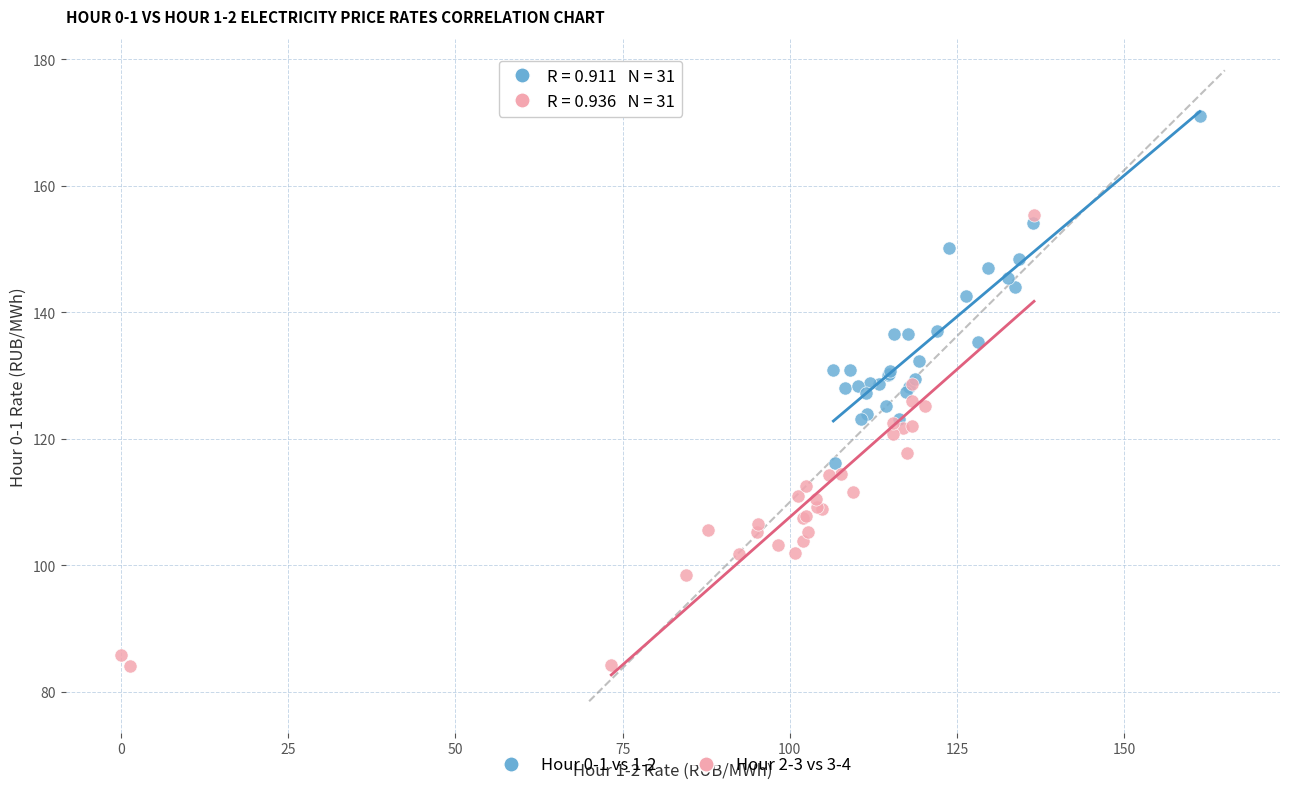

Which series reaches the minimum Y coordinate?

Hour 2-3 vs 3-4